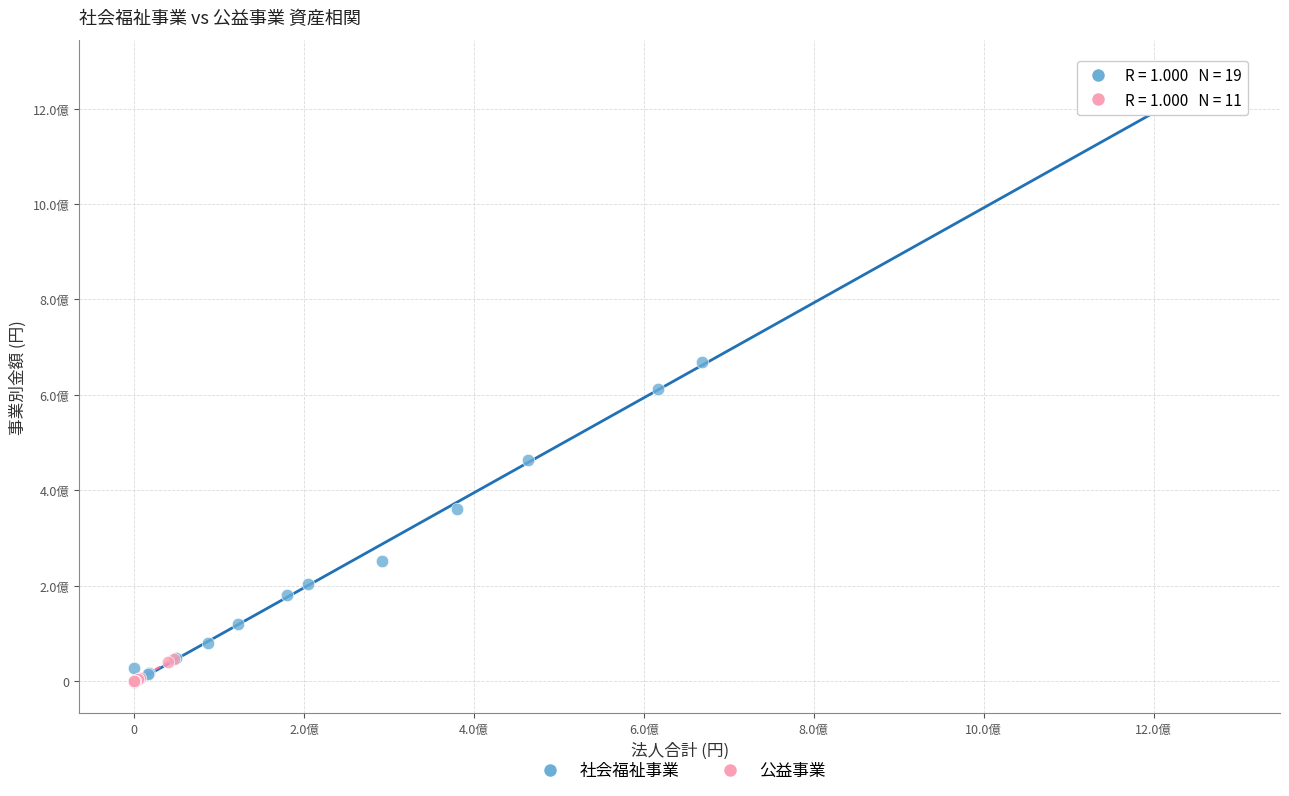

What are all the series names shown in the legend?

社会福祉事業, 公益事業